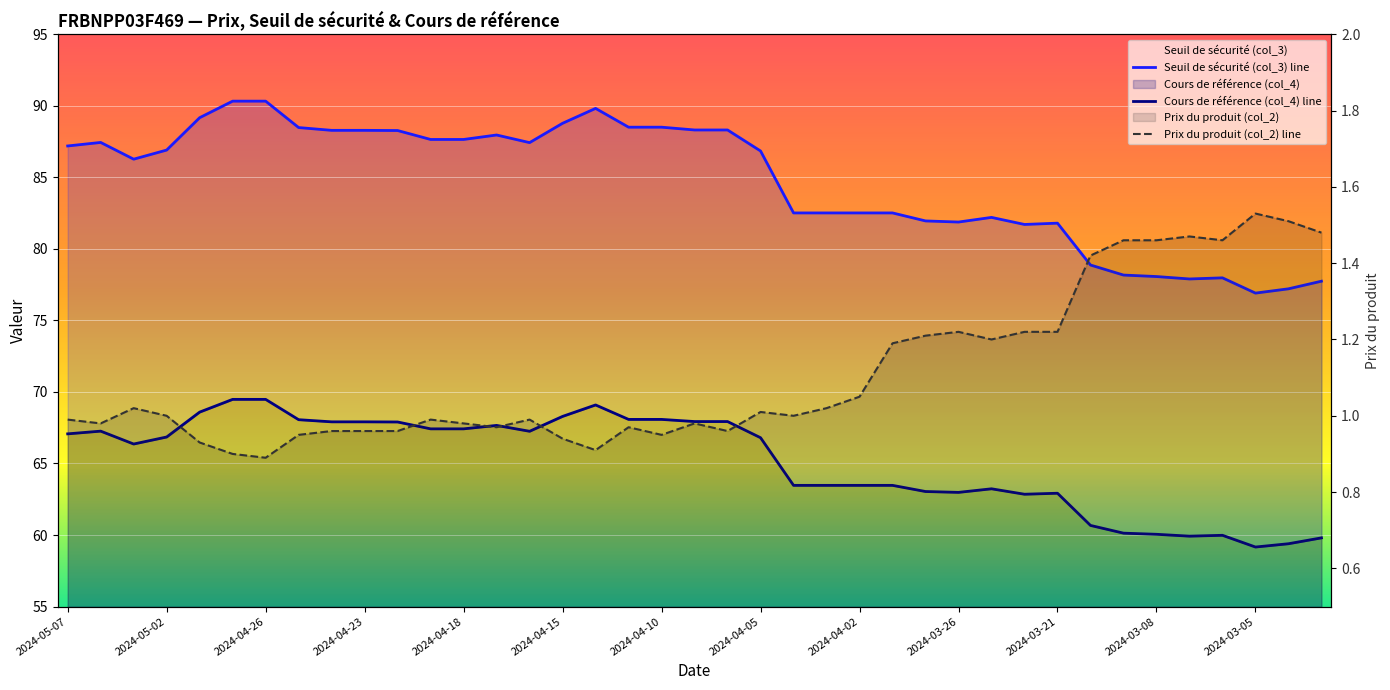

Rank the series by their maximum value, from highest to lowest.

Seuil de sécurité (col_3) line, Cours de référence (col_4) line, Prix du produit (col_2) line